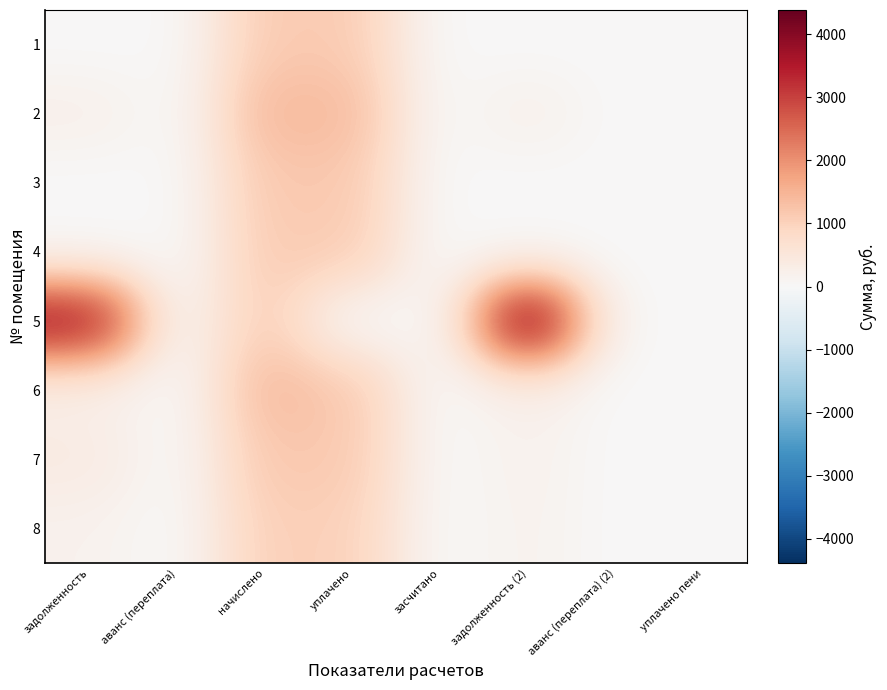

What is the maximum value shown in the chart?

4383.8